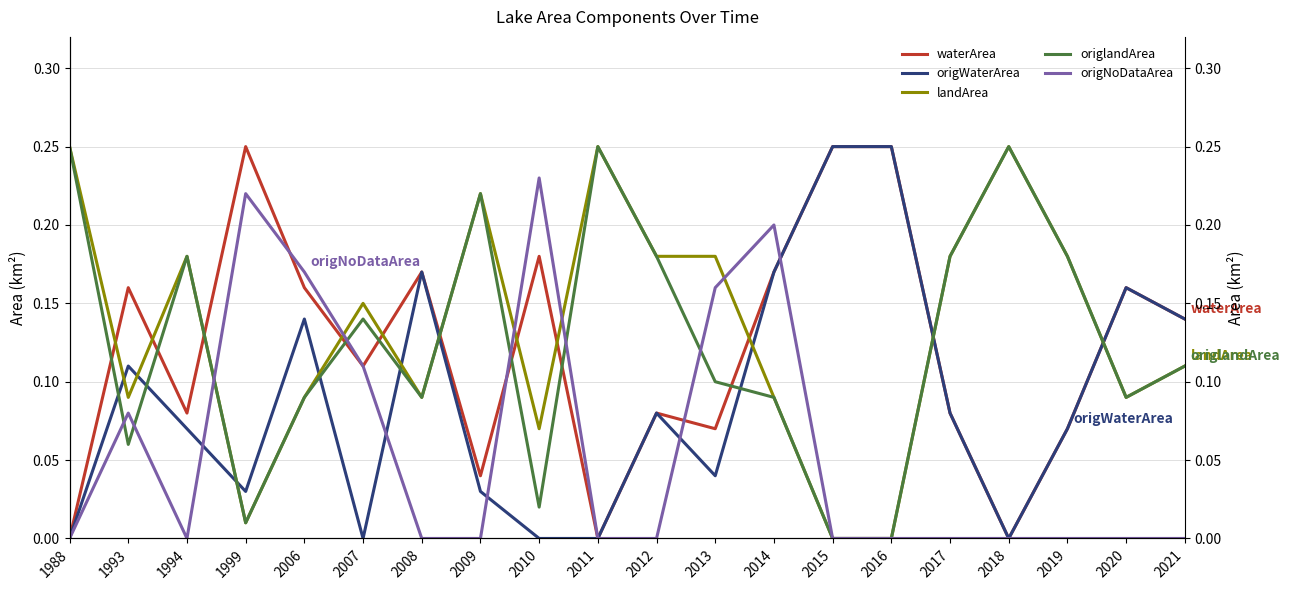

In waterArea, how many points are higher than both neighbors (excluding endpoints)?

6